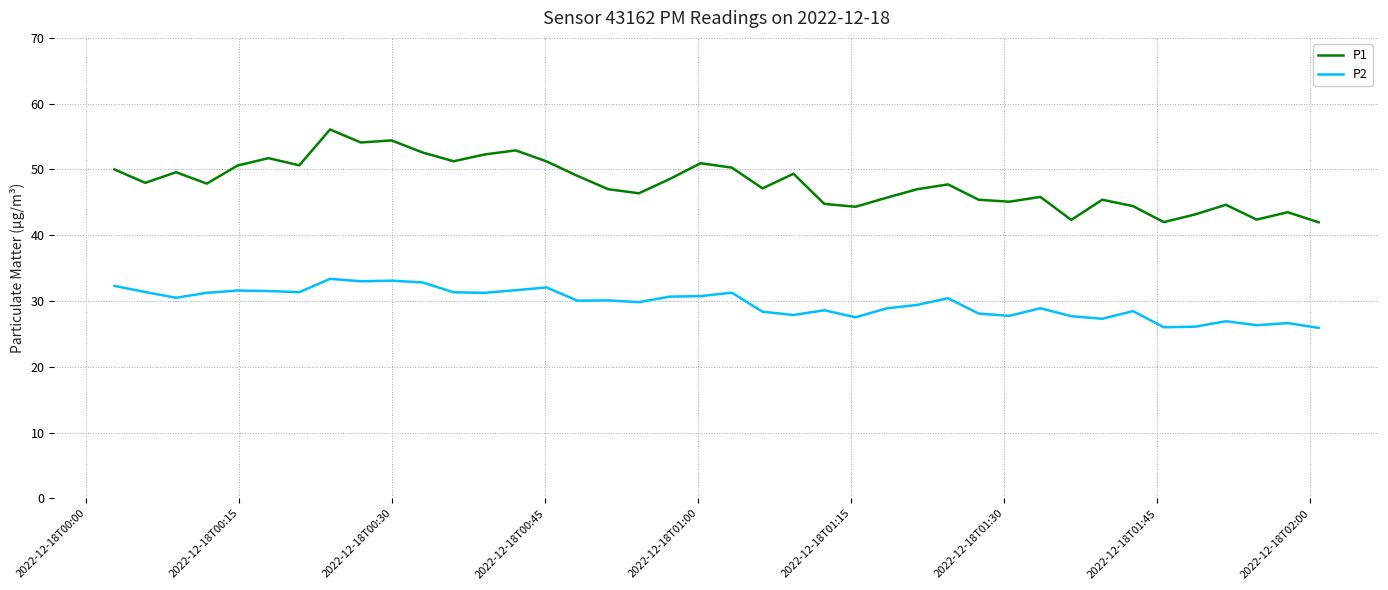

Rank the series by their average value, from lowest to highest.

P2, P1